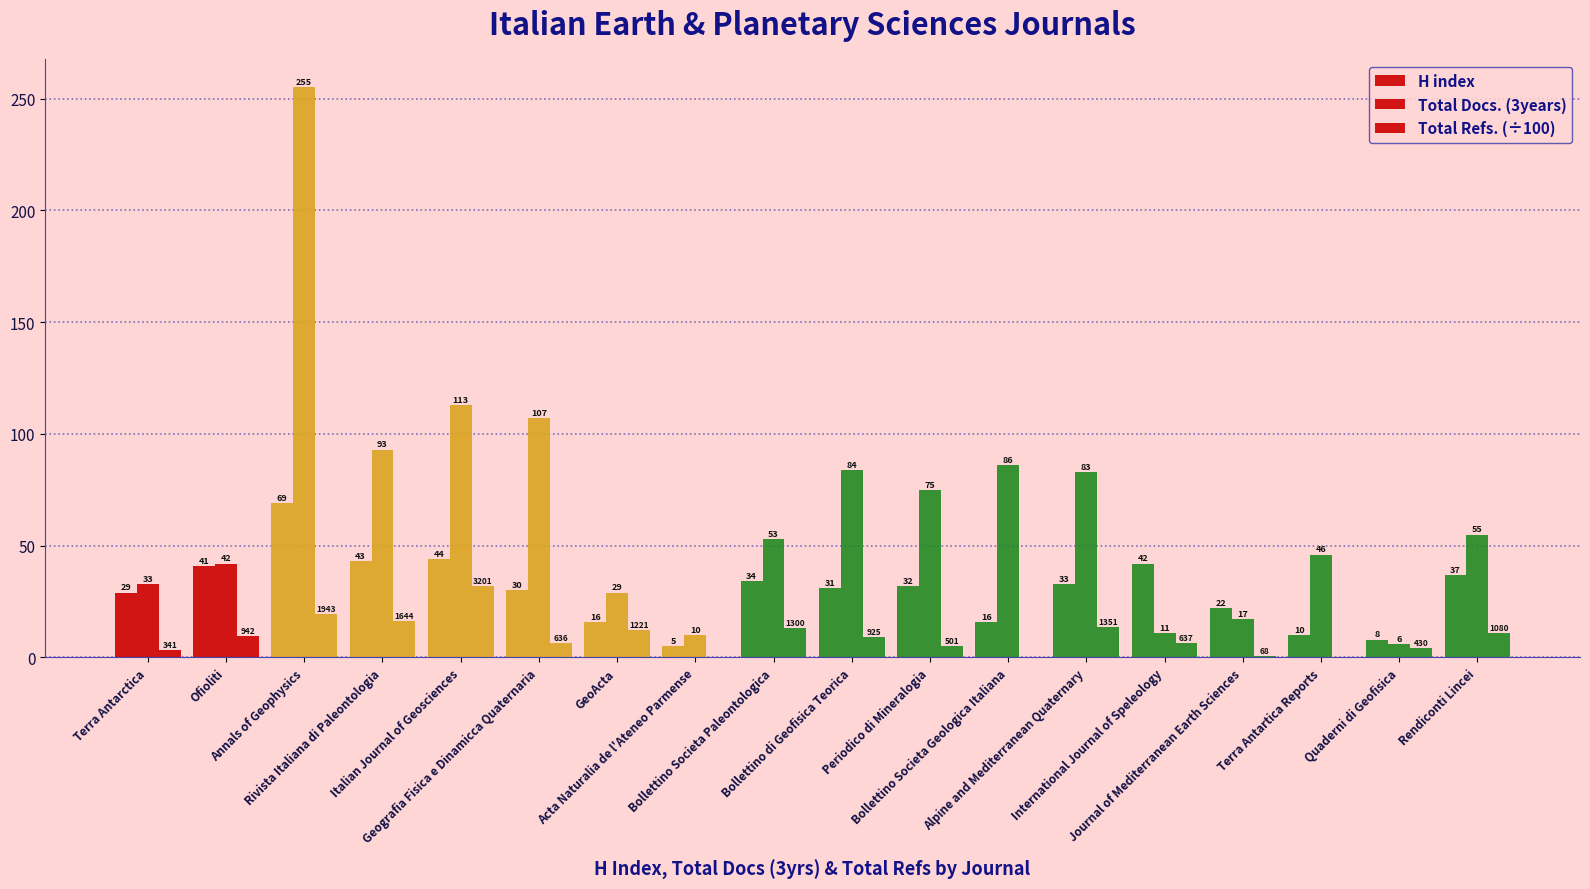

How many data points in Total Refs. (÷100) are above 9?

9